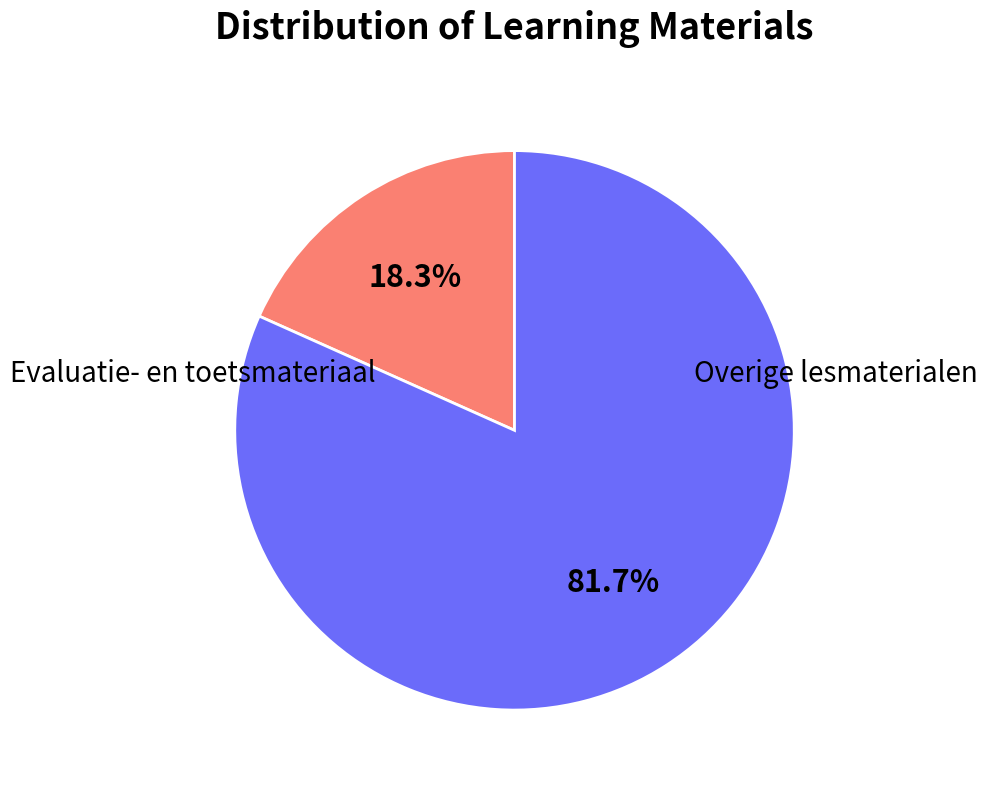

Does any single category account for the majority?

Yes